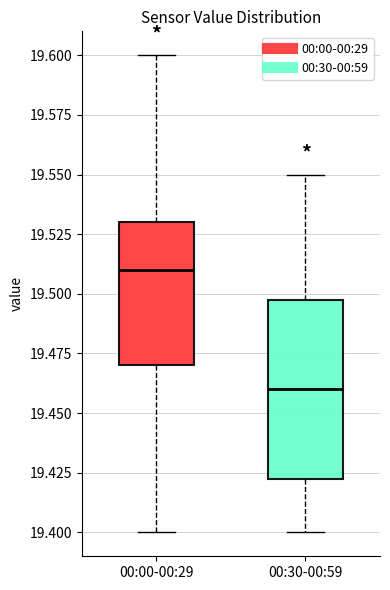

Reading left to right, read every box against the y-axis: the position of its median line, the range the box covers, and the ends of its whiskers. The values are not printed on the chart, so give them approximately, as read against the axis.

00:00-00:29: median 19.510, box 19.470 to 19.530, whiskers 19.400 to 19.600
00:30-00:59: median 19.460, box 19.425 to 19.500, whiskers 19.400 to 19.550